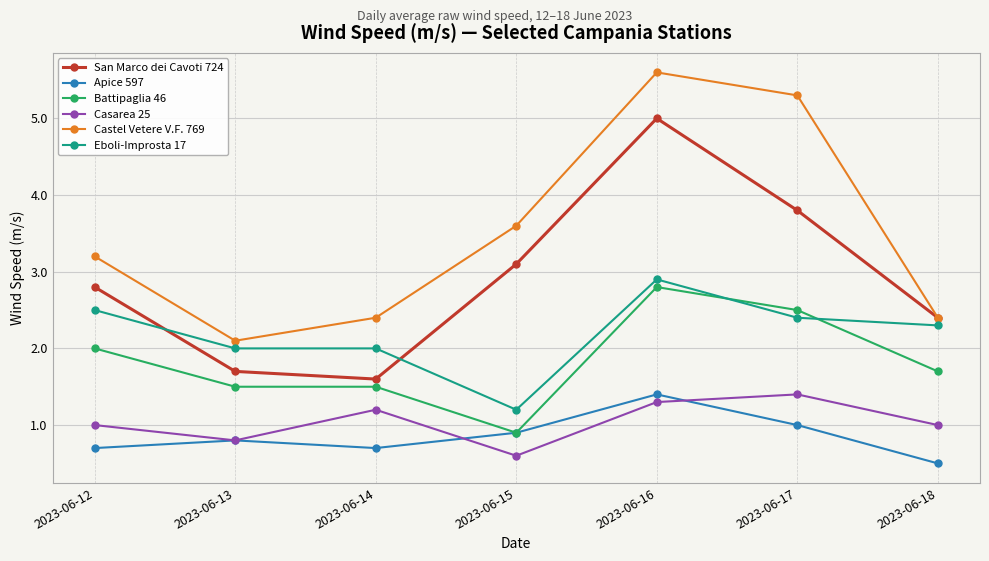

What is the spread (max minus min) of values at 2023-06-12?

2.5